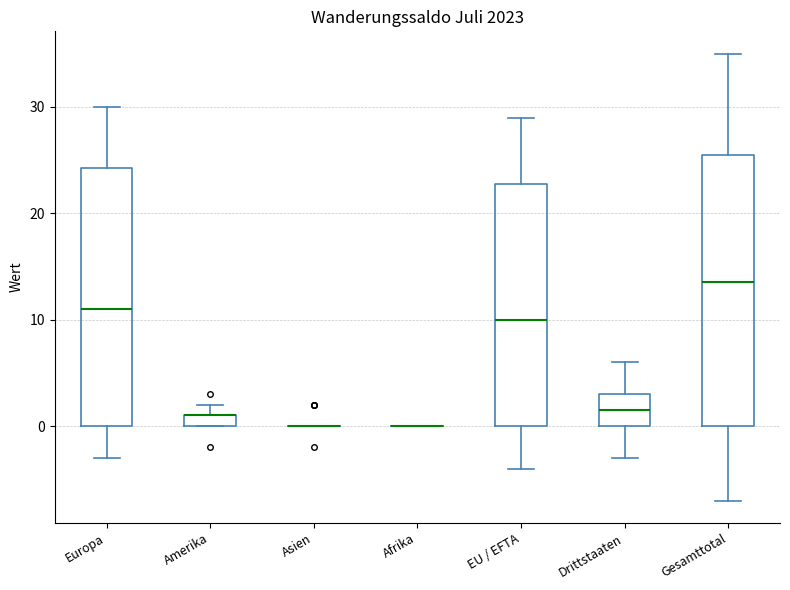

Where does the upper whisker of the box for Drittstaaten end on the y-axis? The values are not printed on the chart, so give them approximately, as read against the axis.

6